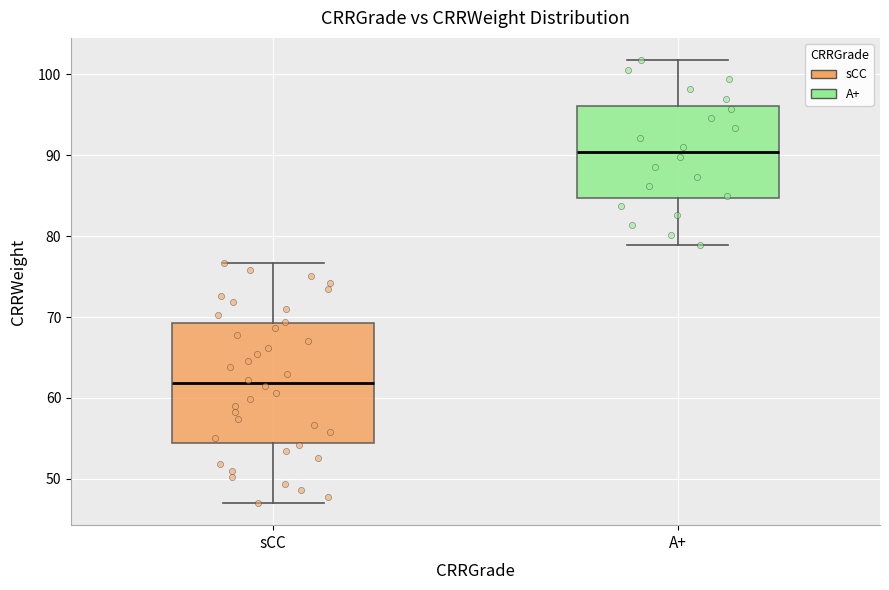

Which box has the lowest median line?

sCC